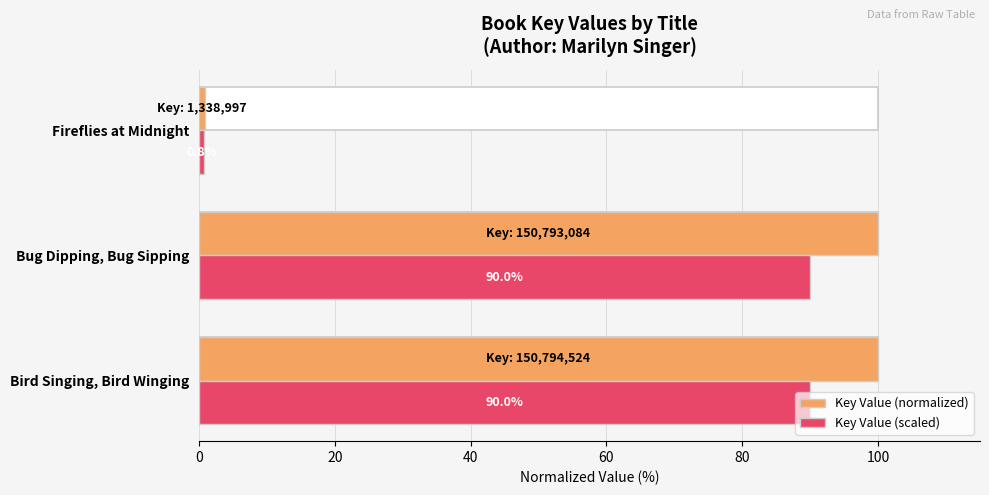

Is it true that Key Value (normalized) equals 100.0 at Bird Singing, Bird Winging?

True